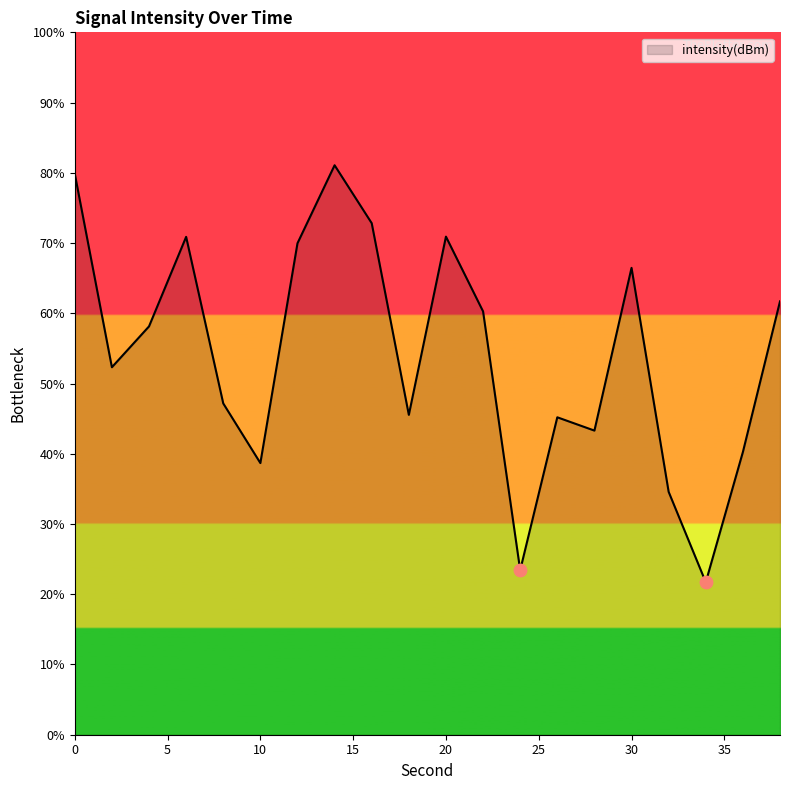

What is the maximum value shown in the chart?

81.1